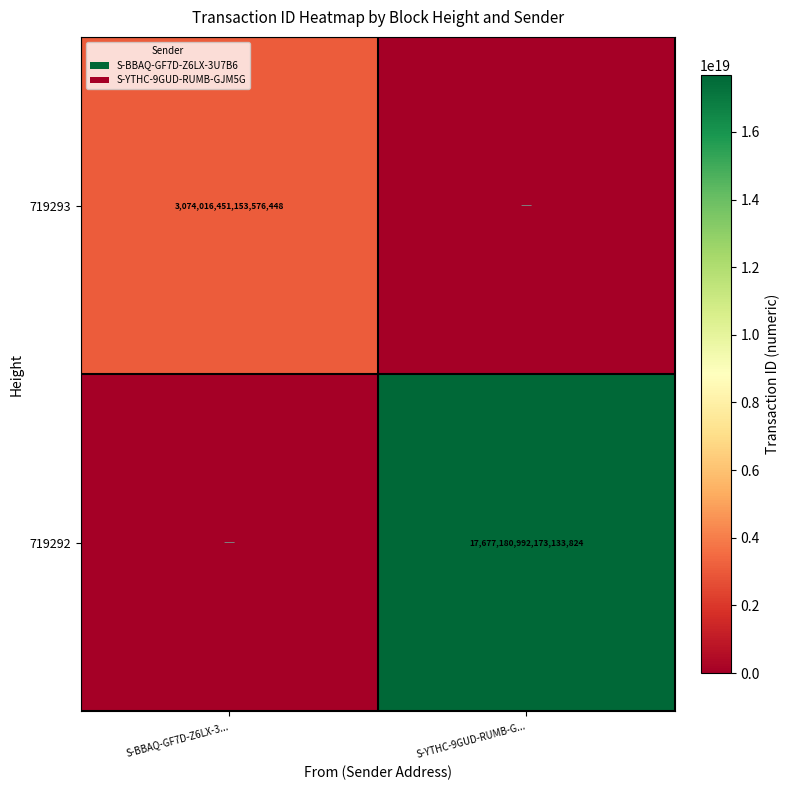

The 719292 series shows 17677180992173133824 at S-YTHC-9GUD-RUMB-G.... True or false?

True